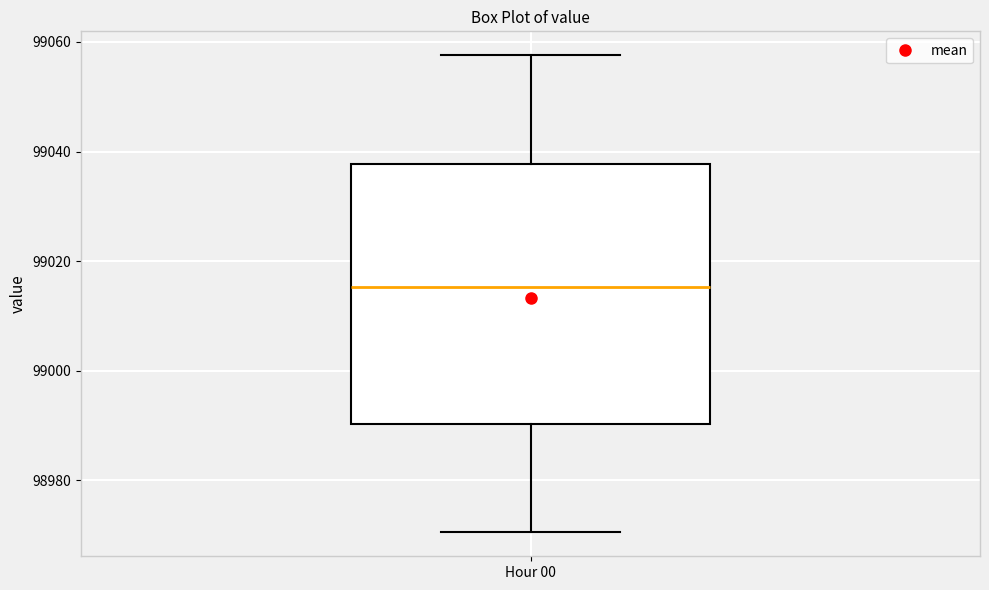

Where is the upper edge of the box for Hour 00 on the y-axis? The values are not printed on the chart, so give them approximately, as read against the axis.

99038